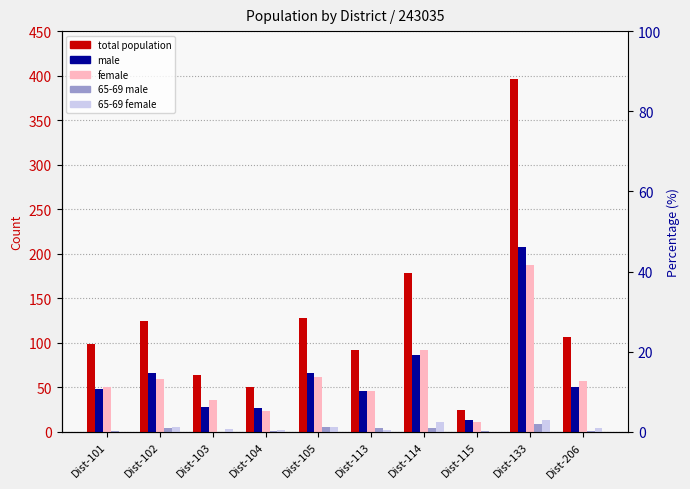

Reading left to right, extract all data points from this chart.

total population: Dist-101=99	Dist-102=125	Dist-103=64	Dist-104=50	Dist-105=128	Dist-113=92	Dist-114=178	Dist-115=25	Dist-133=396	Dist-206=107
male: Dist-101=48	Dist-102=66	Dist-103=28	Dist-104=27	Dist-105=66	Dist-113=46	Dist-114=86	Dist-115=14	Dist-133=208	Dist-206=50
female: Dist-101=51	Dist-102=59	Dist-103=36	Dist-104=23	Dist-105=62	Dist-113=46	Dist-114=92	Dist-115=11	Dist-133=188	Dist-206=57
65-69 male: Dist-101=1	Dist-102=4	Dist-103=0	Dist-104=1	Dist-105=6	Dist-113=5	Dist-114=5	Dist-115=1	Dist-133=9	Dist-206=1
65-69 female: Dist-101=0	Dist-102=6	Dist-103=3	Dist-104=2	Dist-105=6	Dist-113=2	Dist-114=11	Dist-115=0	Dist-133=14	Dist-206=4